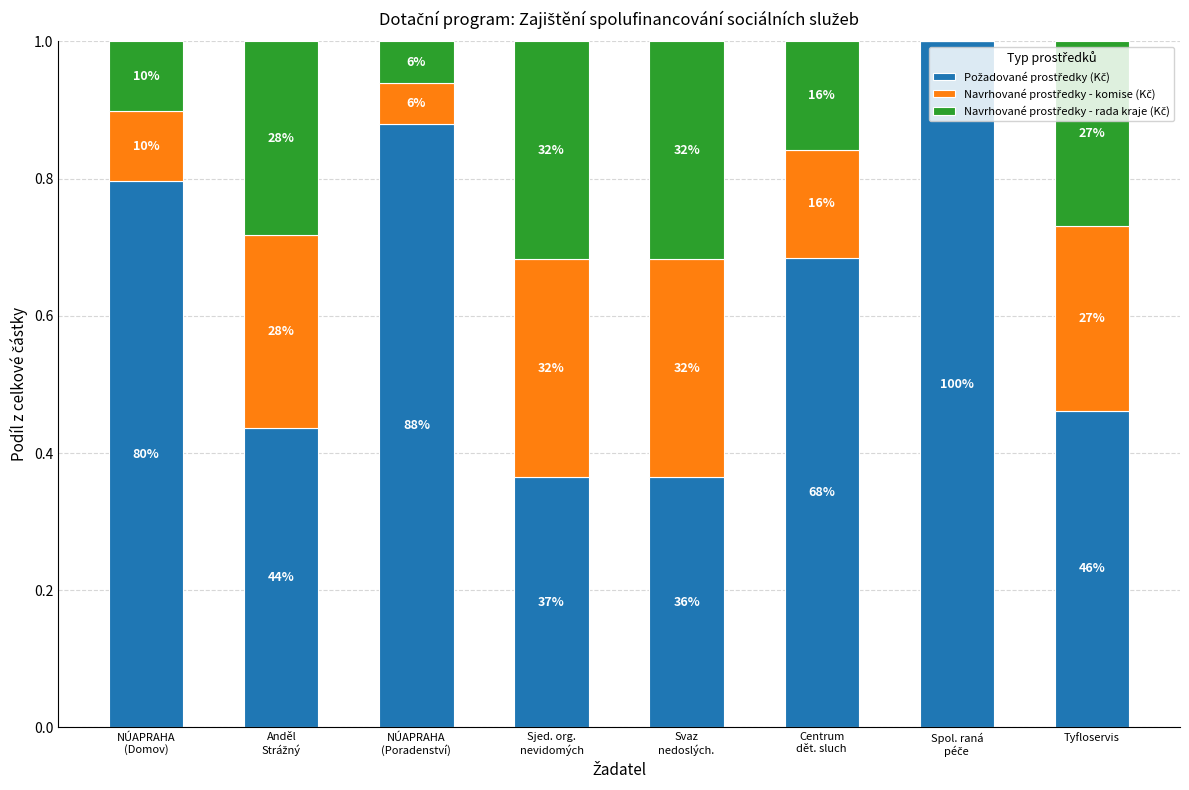

Are the bars grouped side by side (vs. stacked)?

No